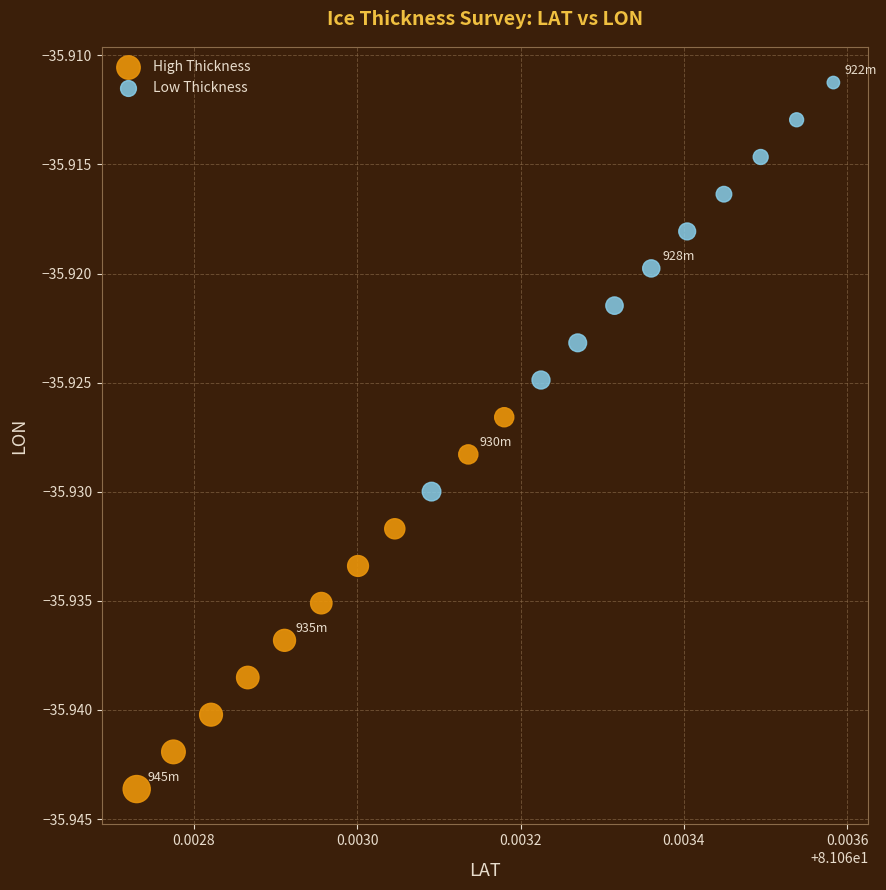

What are all the series names shown in the legend?

High Thickness, Low Thickness